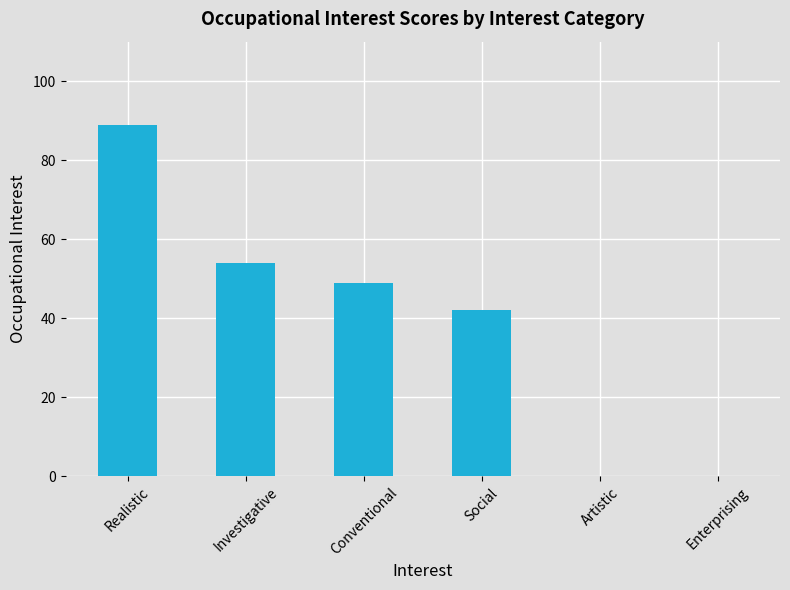

The chart shows a value of 89 at Realistic. True or false?

True